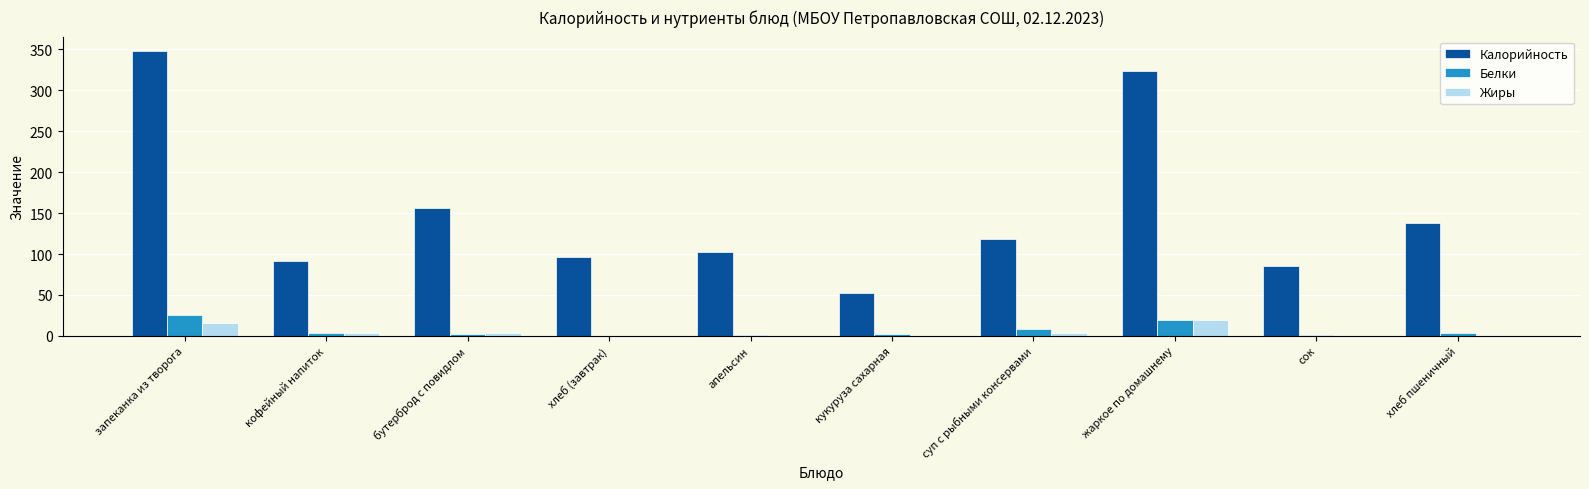

How many categories are shown in the chart?

10